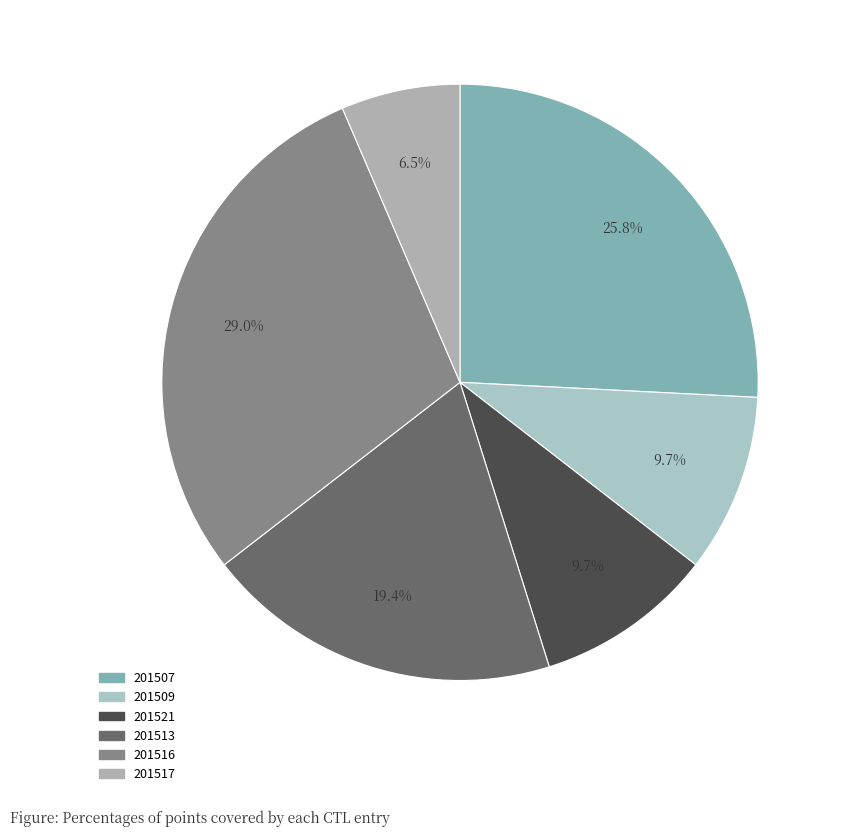

Is there a majority slice in this chart?

No